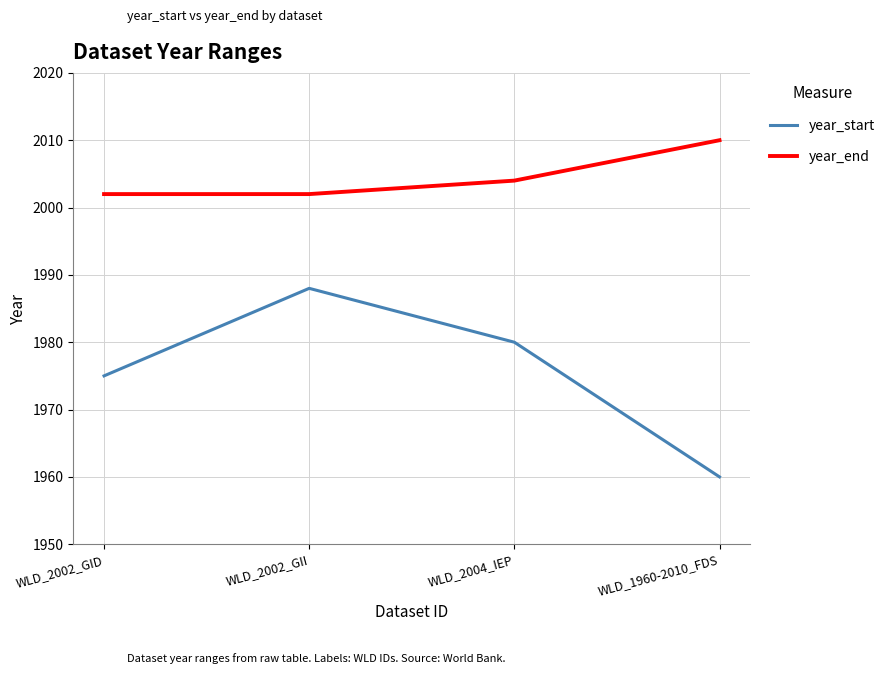

What is the sum of the year_start values at WLD_1960-2010_FDS and WLD_2002_GID?

3935